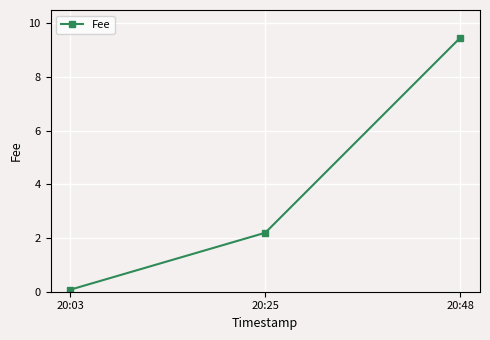

Reading right to left, extract all data points from this chart.

20:48=9.5	20:25=2.2	20:03=0.1